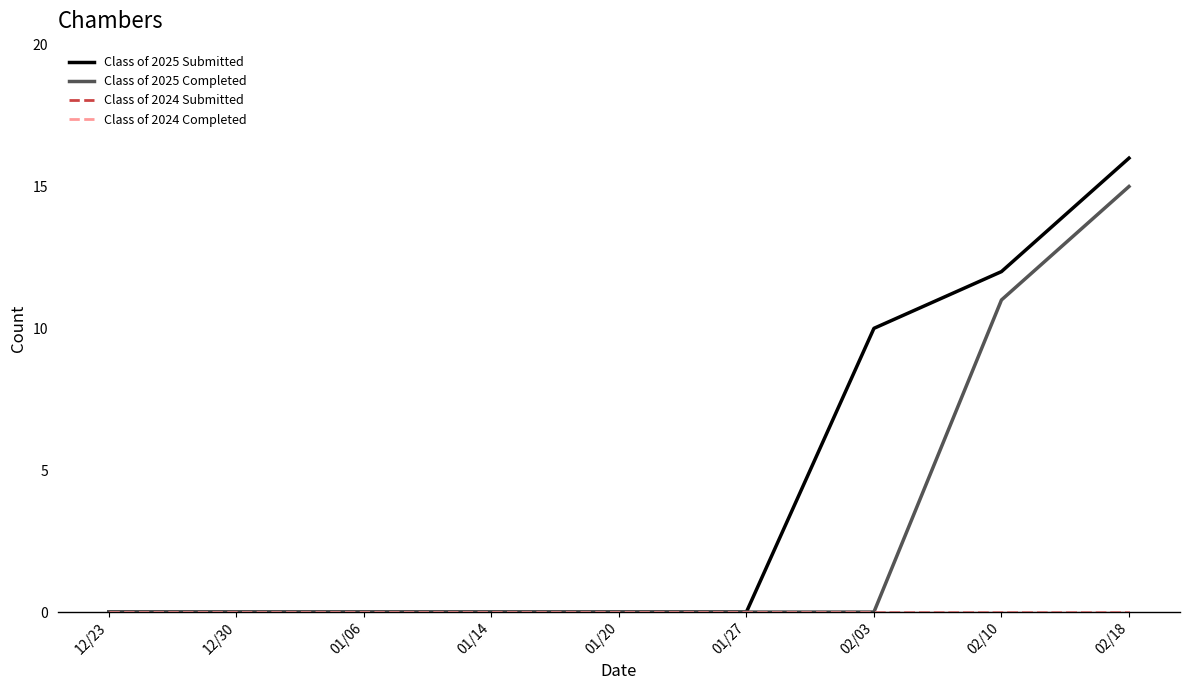

True or false: Class of 2024 Submitted and Class of 2025 Completed cross at least once.

False